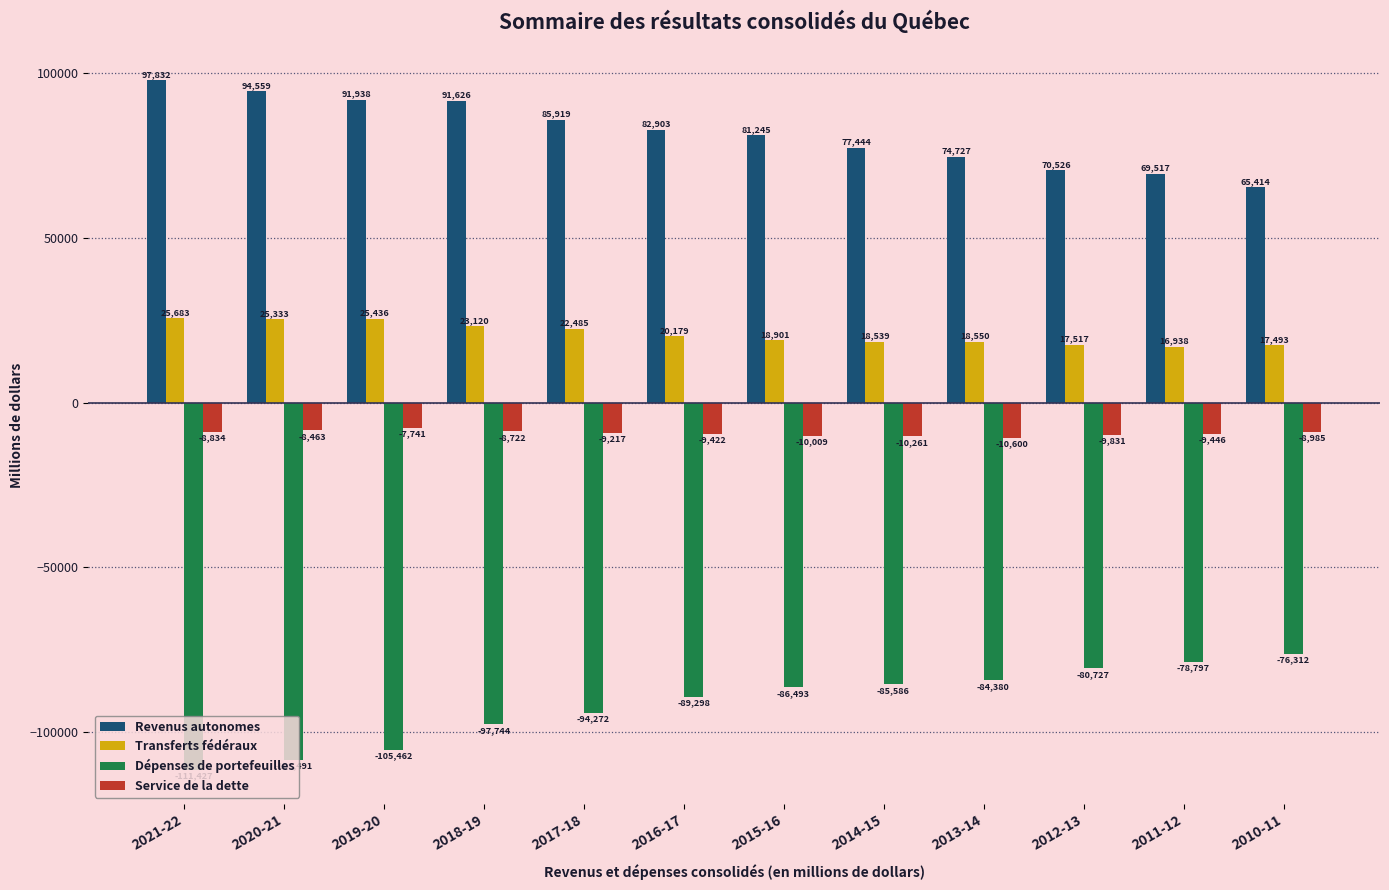

What is the label of the 11th bar from the right?

2020-21